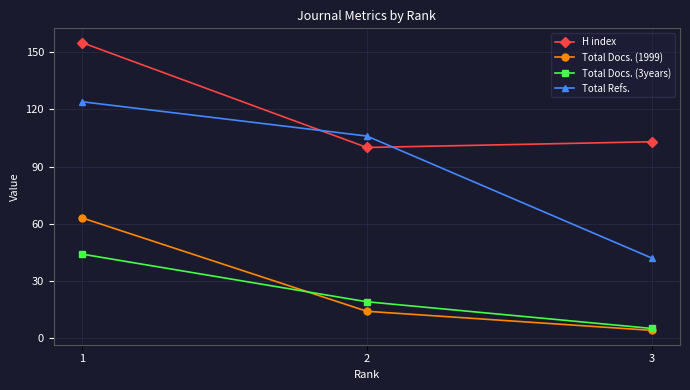

Which series has the largest total across all categories?

H index